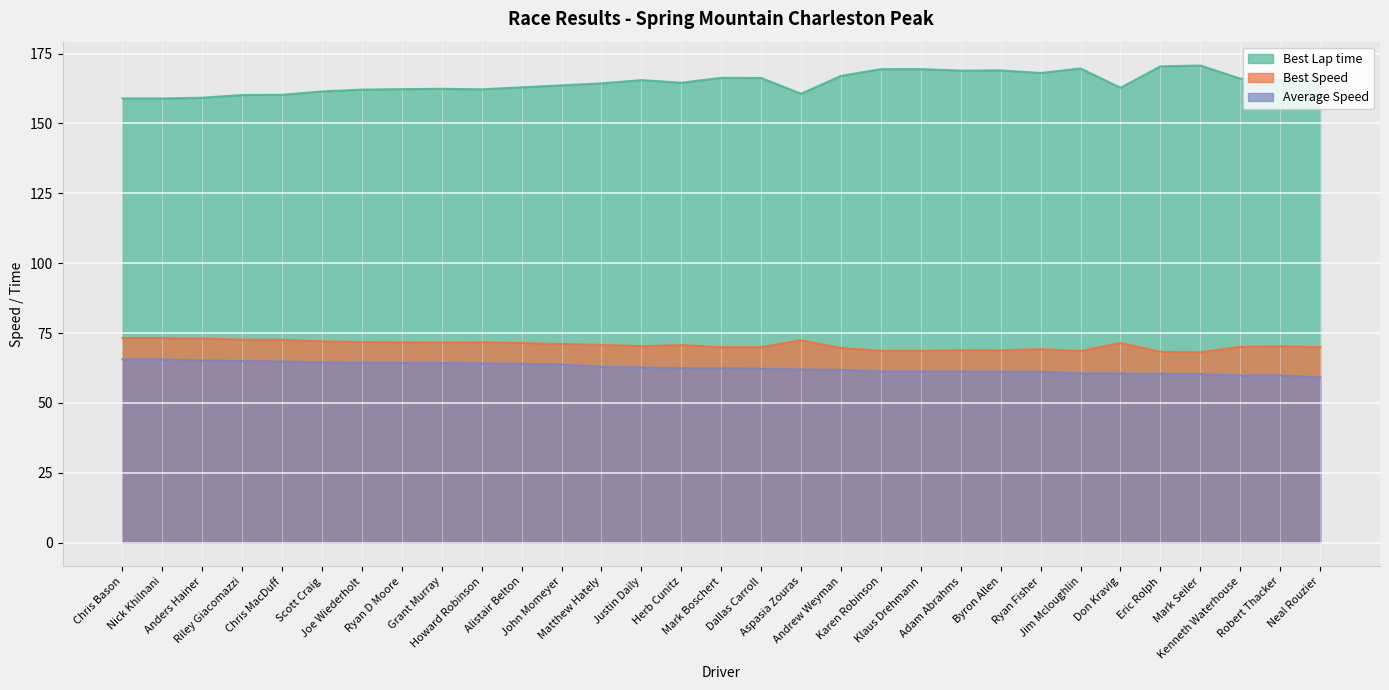

List the labels in order of Average Speed value, smallest first.

Neal Rouzier, Robert Thacker, Kenneth Waterhouse, Mark Seiler, Eric Rolph, Don Kravig, Jim Mcloughlin, Ryan Fisher, Byron Allen, Adam Abrahms, Klaus Drehmann, Karen Robinson, Andrew Weyman, Aspasia Zouras, Dallas Carroll, Mark Boschert, Herb Cunitz, Justin Daily, Matthew Hately, John Momeyer, Alistair Belton, Howard Robinson, Grant Murray, Ryan D Moore, Joe Wiederholt, Scott Craig, Chris MacDuff, Riley Giacomazzi, Anders Hainer, Nick Khilnani, Chris Bason